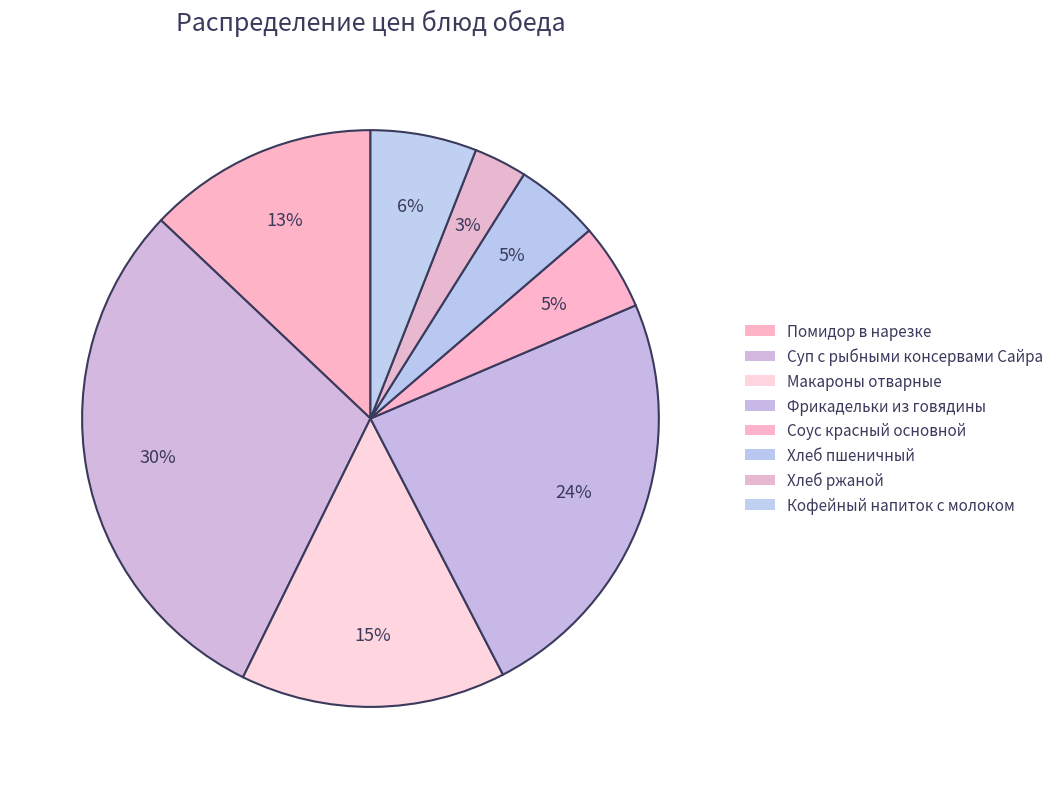

Combined, do Макароны отварные and Хлеб ржаной account for over 50%?

No